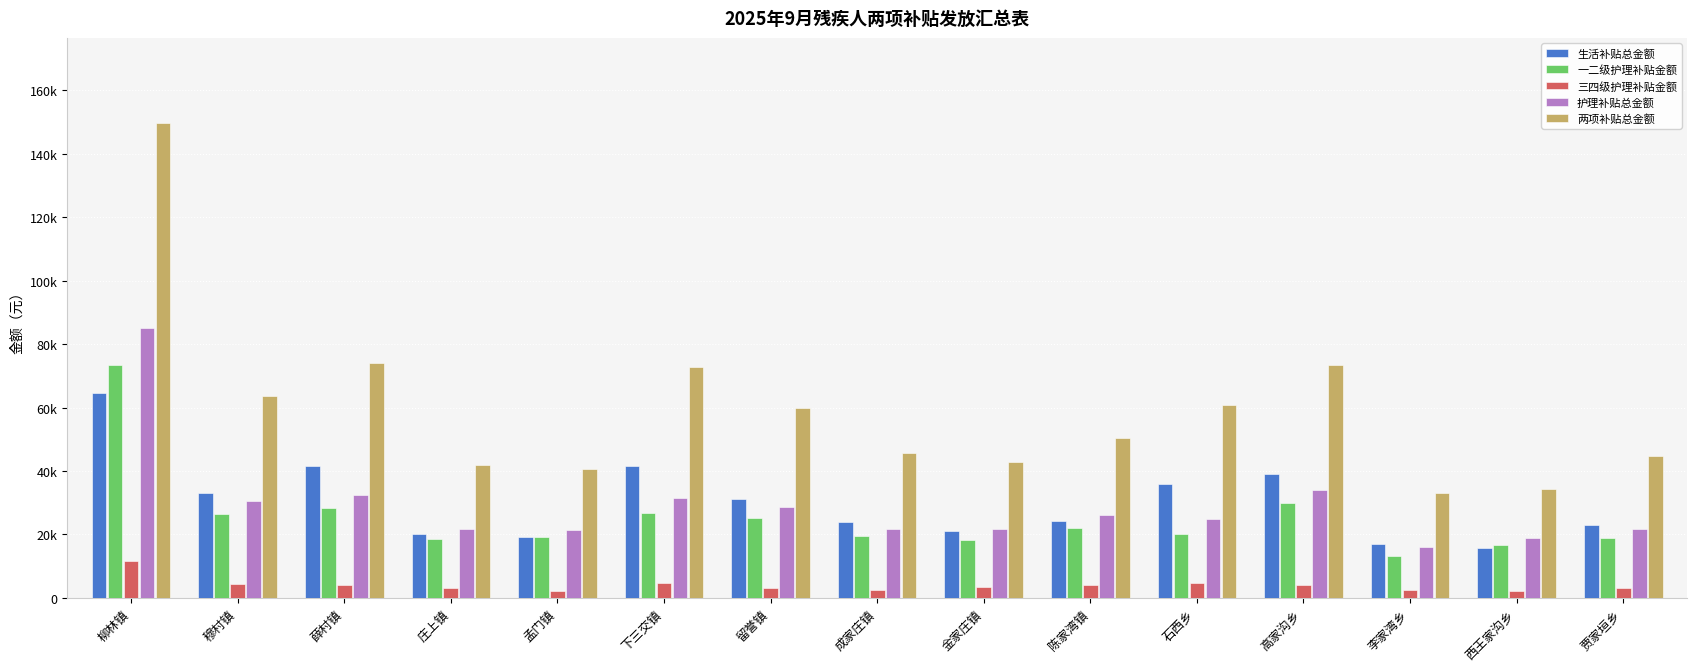

What are all the series names shown in the legend?

生活补贴总金额, 一二级护理补贴金额, 三四级护理补贴金额, 护理补贴总金额, 两项补贴总金额